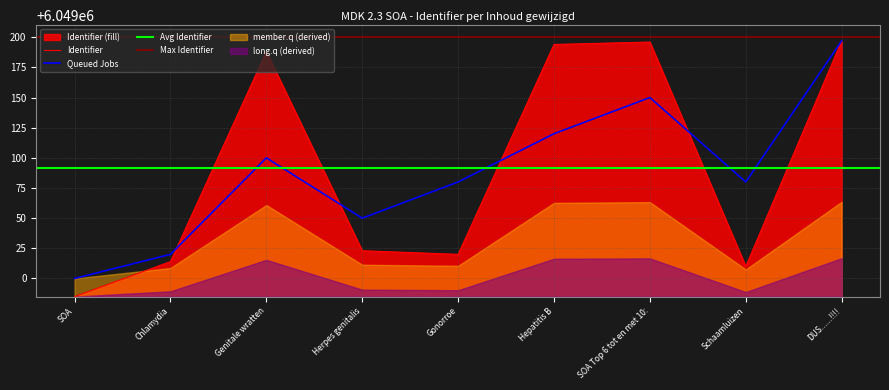

The value of Queued Jobs at SOA Top 6 tot en met 10: is 6049150. True or false?

True